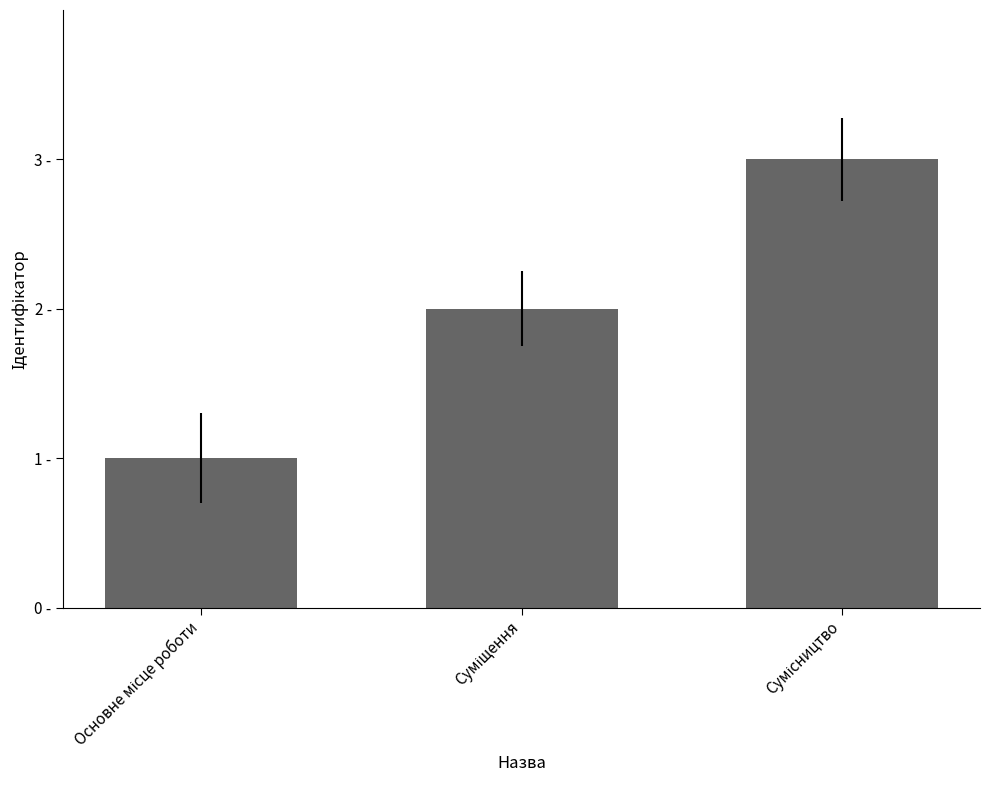

What is the sum of all values?

6